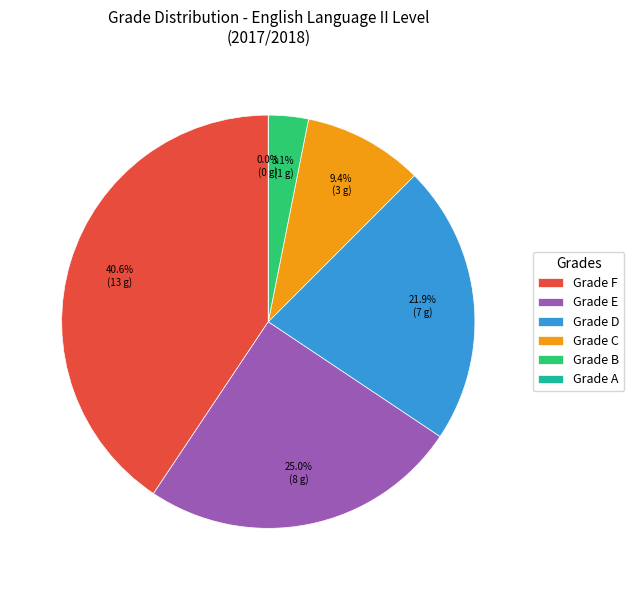

Does any single category account for the majority?

No